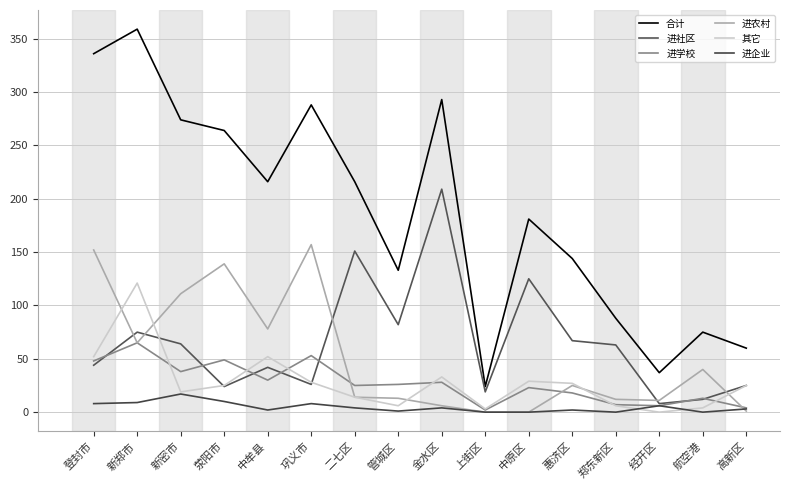

At how many categories does at least one series exceed 135?

10